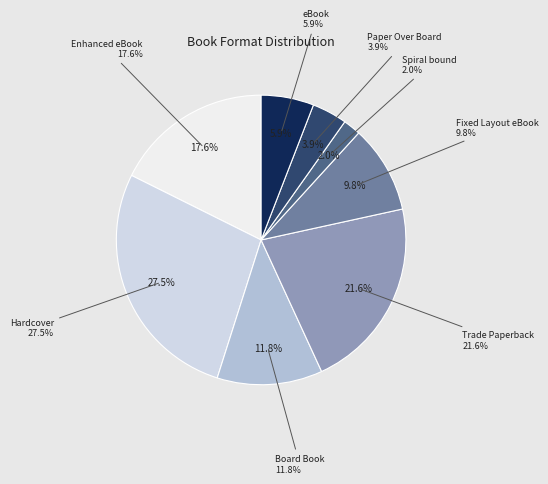

The Enhanced eBook slice represents 18% of the pie. True or false?

True